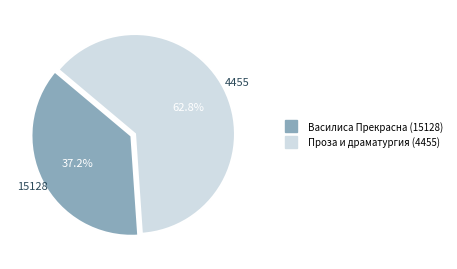

To the nearest percent, what is the average slice percentage?

50%